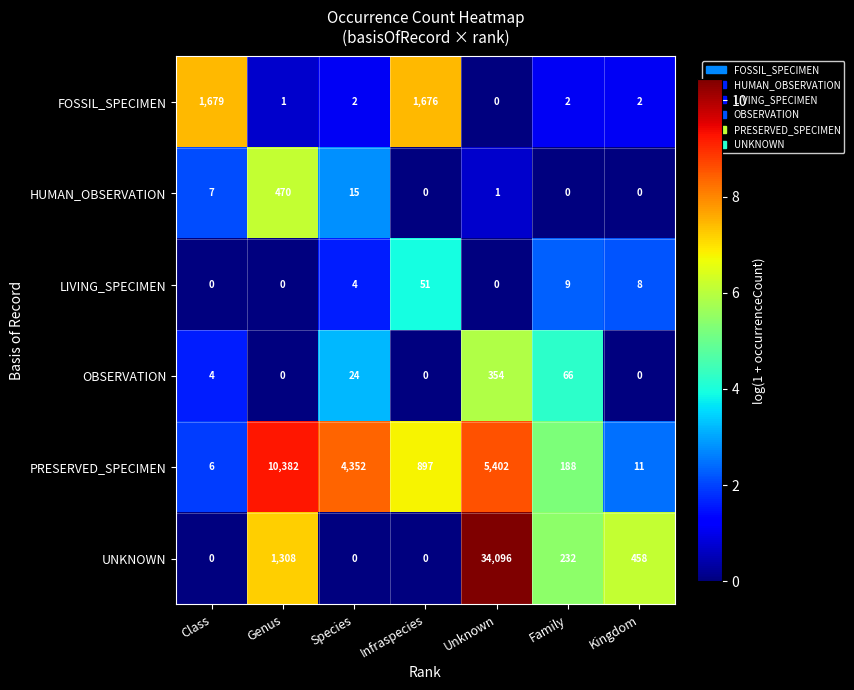

At which label is LIVING_SPECIMEN closest to 25?

Family